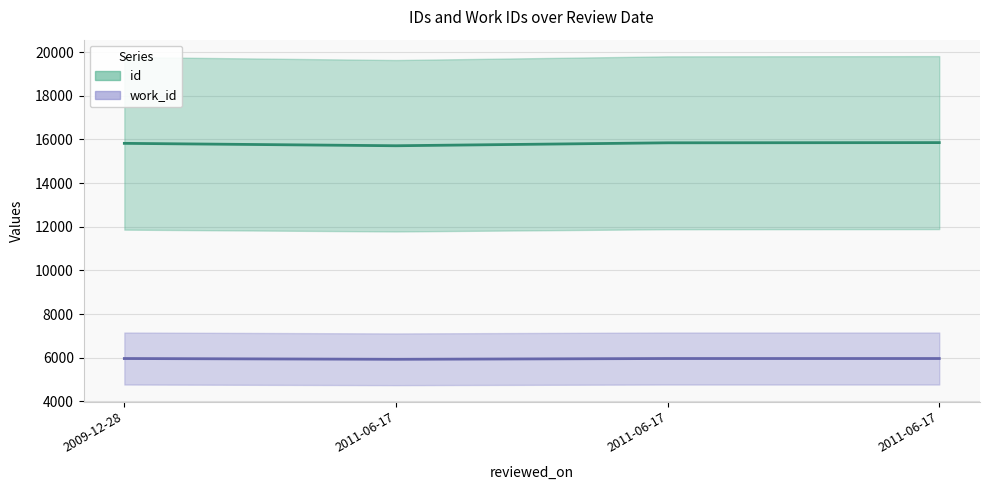

What is the difference between the highest and lowest values at 2011-06-17?

9787